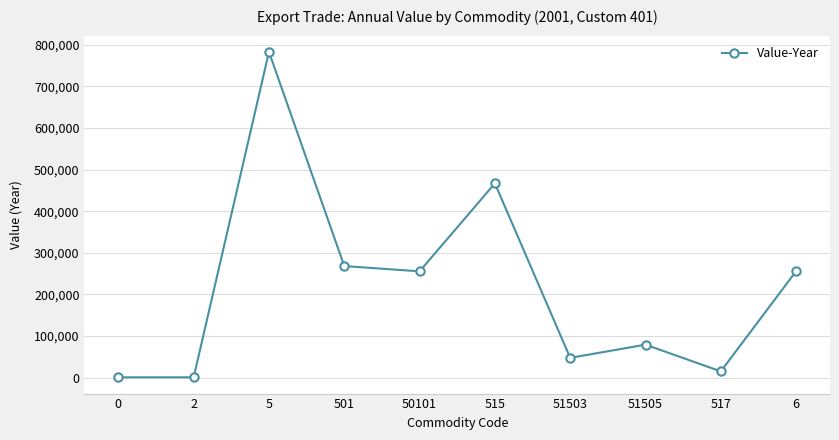

True or false: there are more than 2 points higher than both neighbors.

True